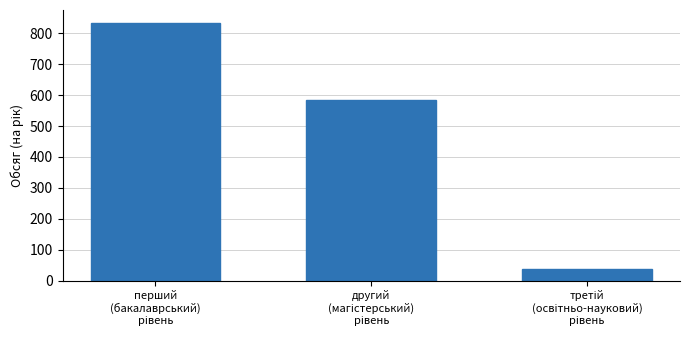

What is the maximum value shown in the chart?

834